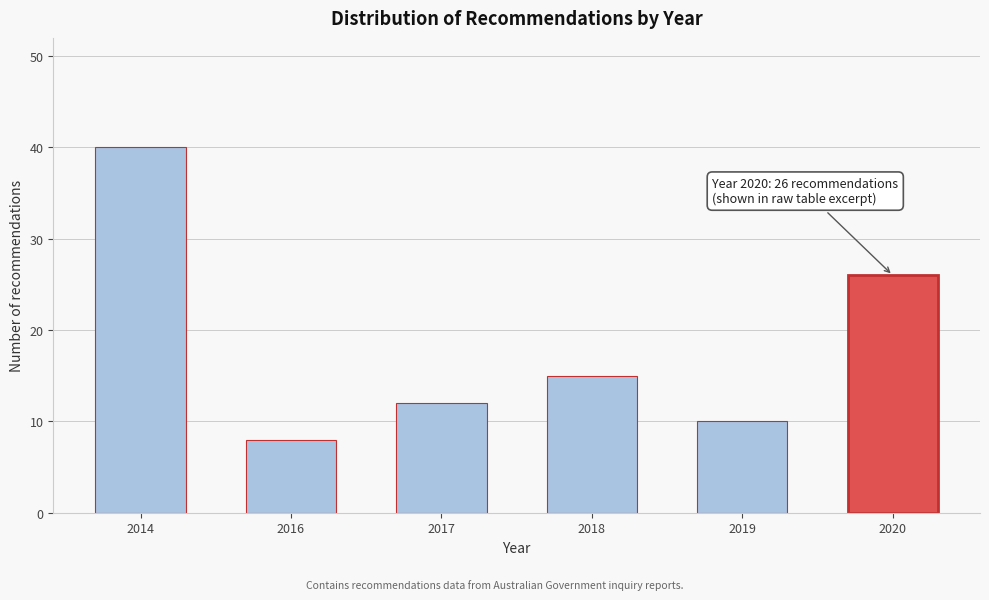

Reading left to right, list all the values displayed in this chart.

2014=40	2016=8	2017=12	2018=15	2019=10	2020=26